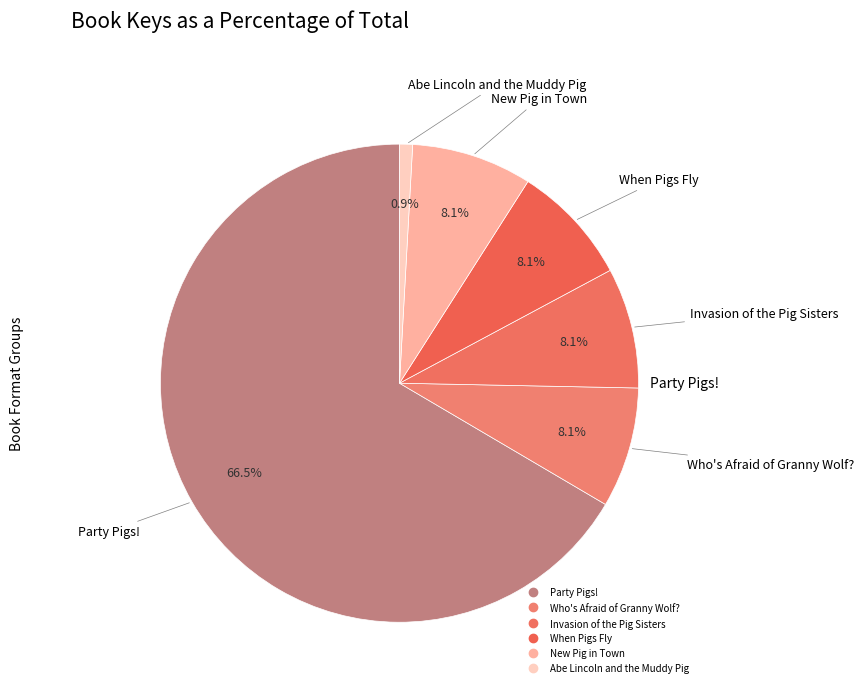

What is the smallest slice in the pie chart?

Abe Lincoln and the Muddy Pig